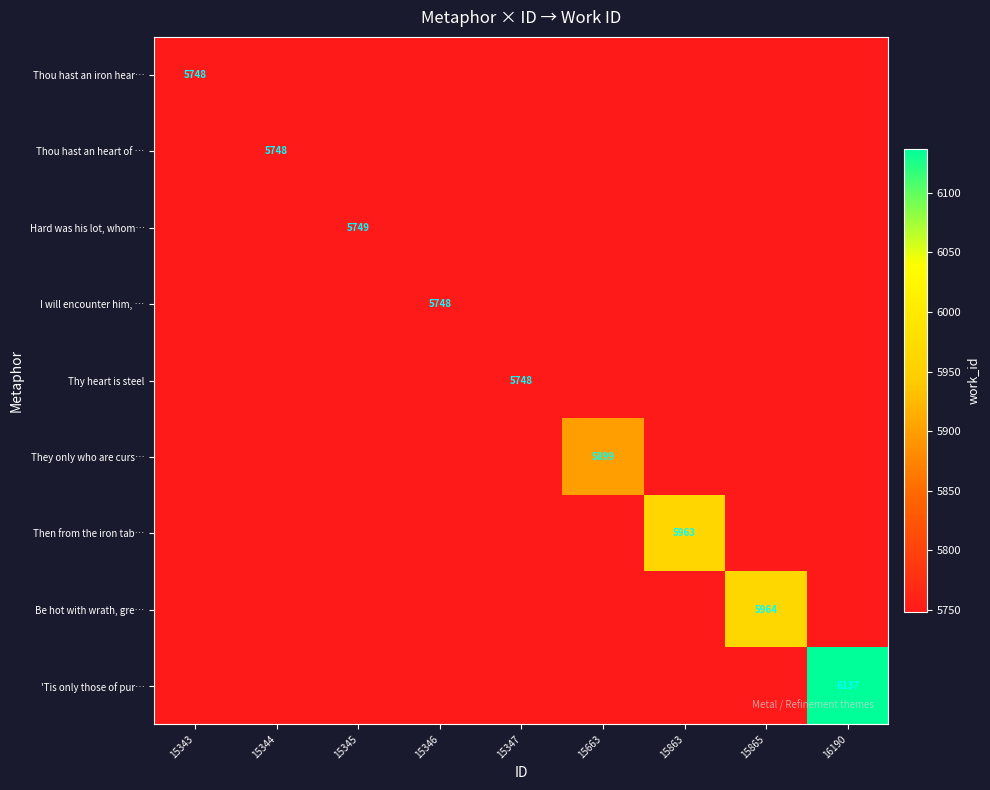

The value of Thou hast an heart of … at 15344 is 5748. True or false?

True